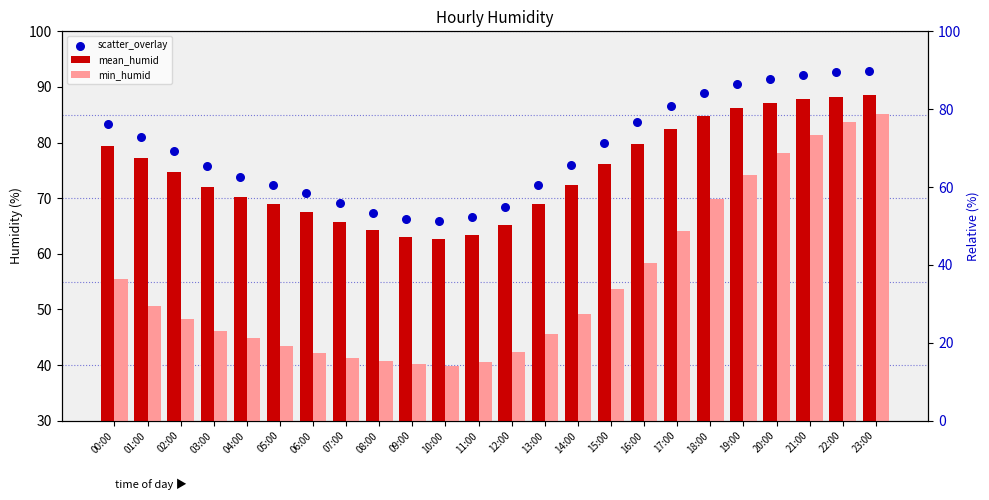

Is the value of scatter_overlay at 16:00 greater than the value of min_humid at 04:00?

Yes